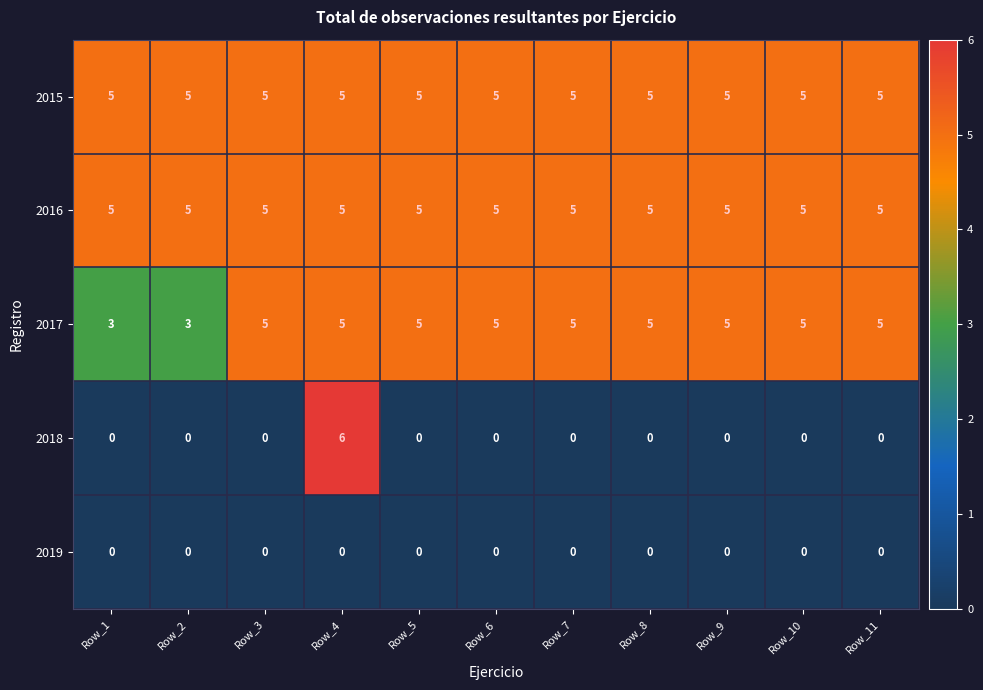

Read the 2016 value at Row_9.

5